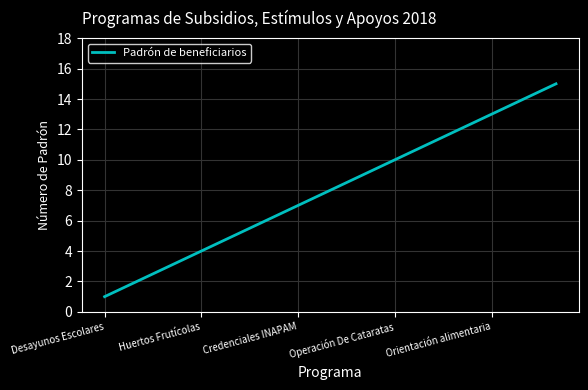

What is the difference between the maximum and minimum values?

14